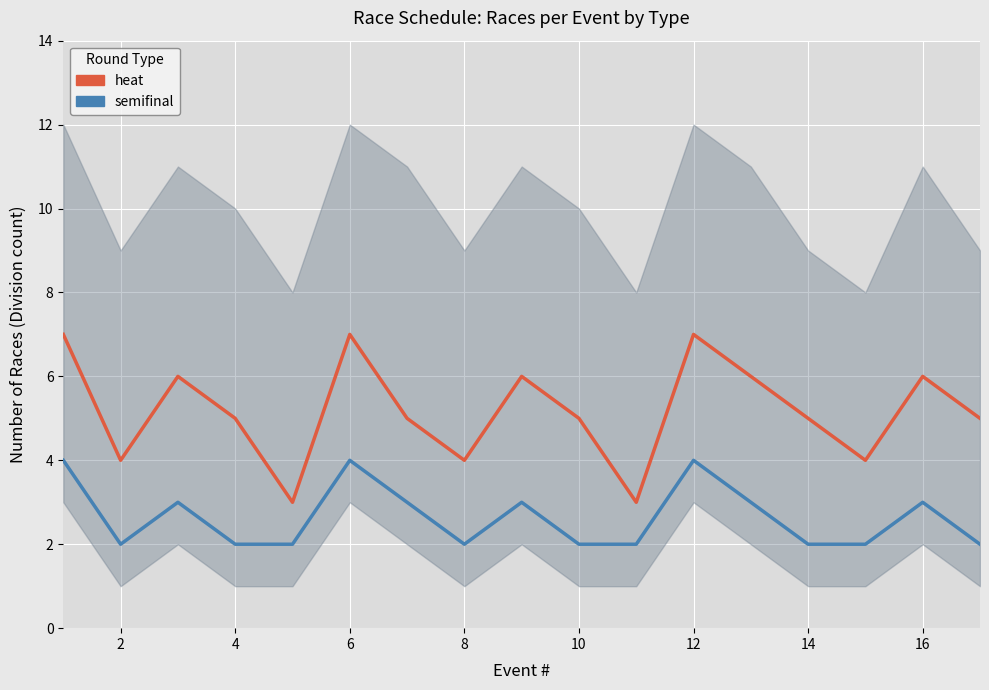

Which series has the largest total across all categories?

heat